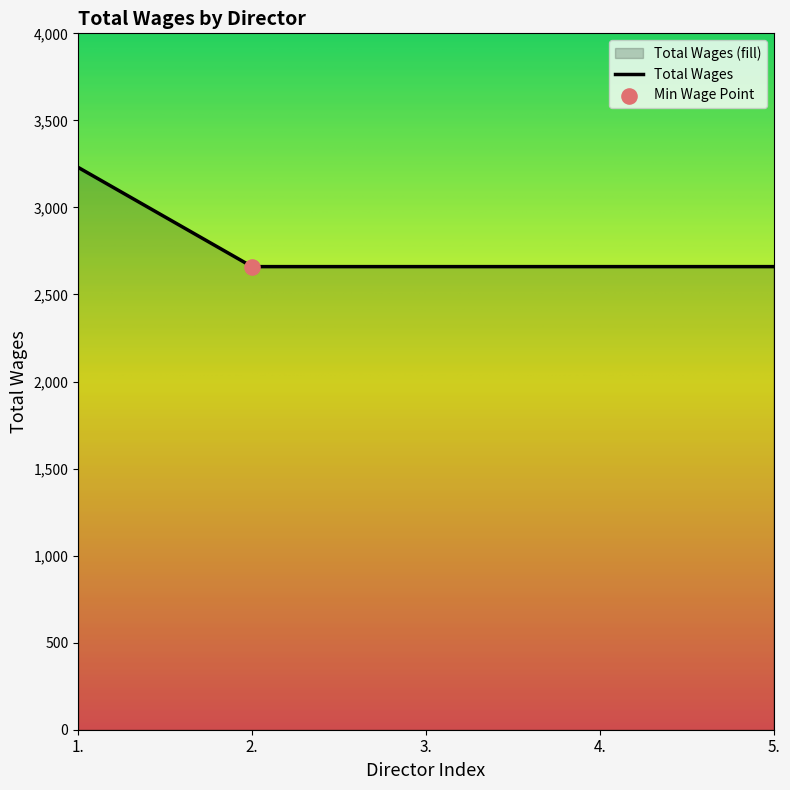

Between 5. and 2., which is larger?

5.